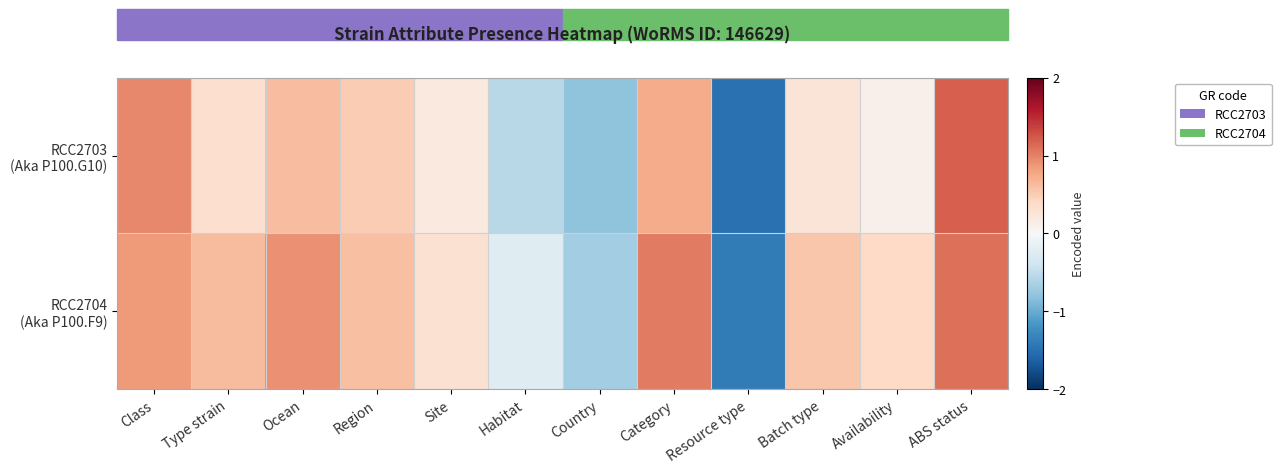

Which series has the largest range (max minus min)?

RCC2703 (Aka P100.G10)